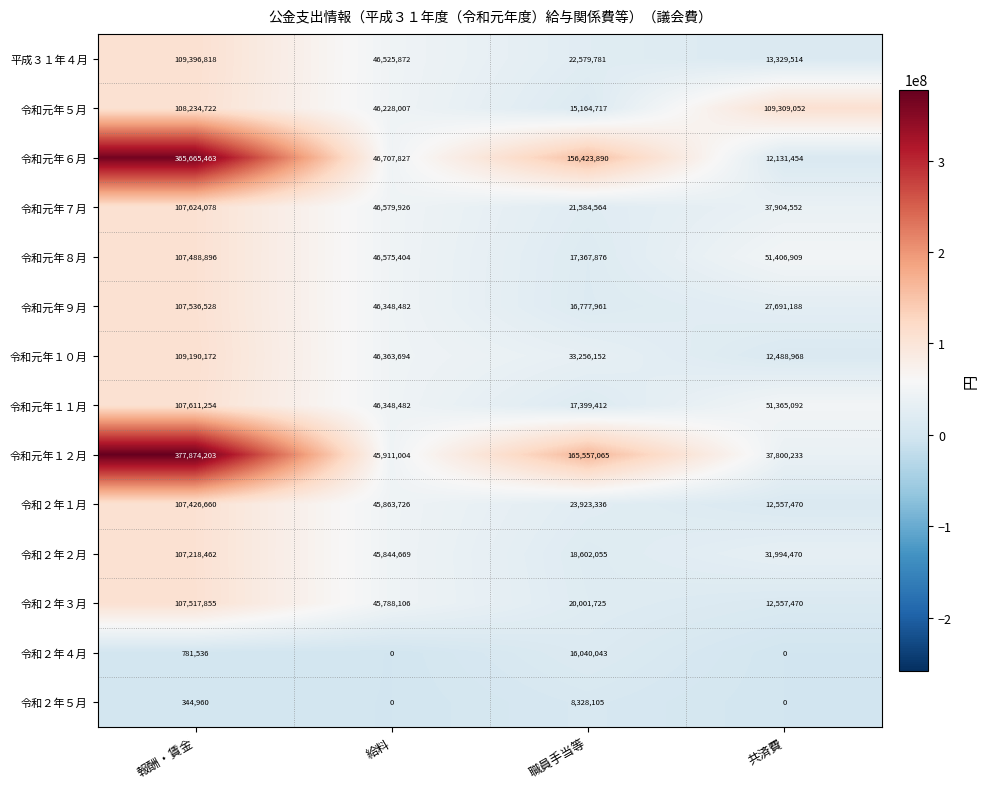

What is the difference between the second highest and second lowest values in the 平成３１年４月 series?

23946091